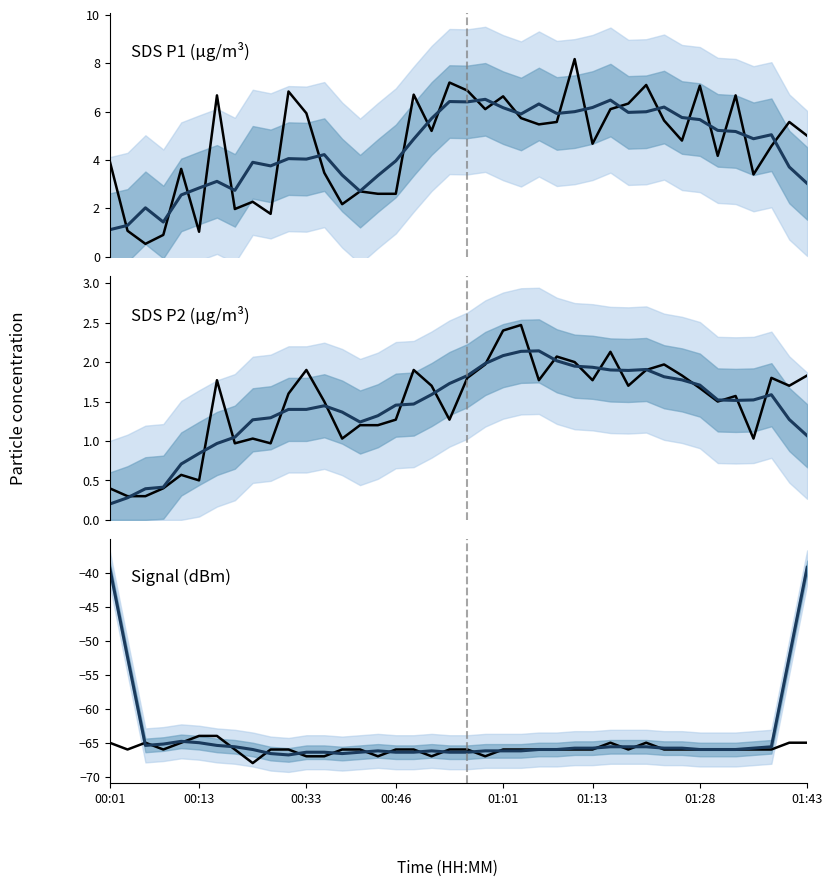

What is the difference between the highest and lowest values at 00:13?

67.8